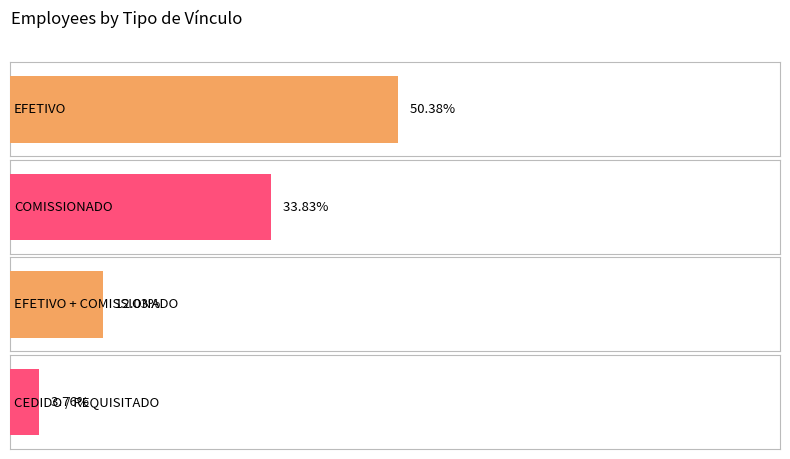

How many series are shown in this chart?

1